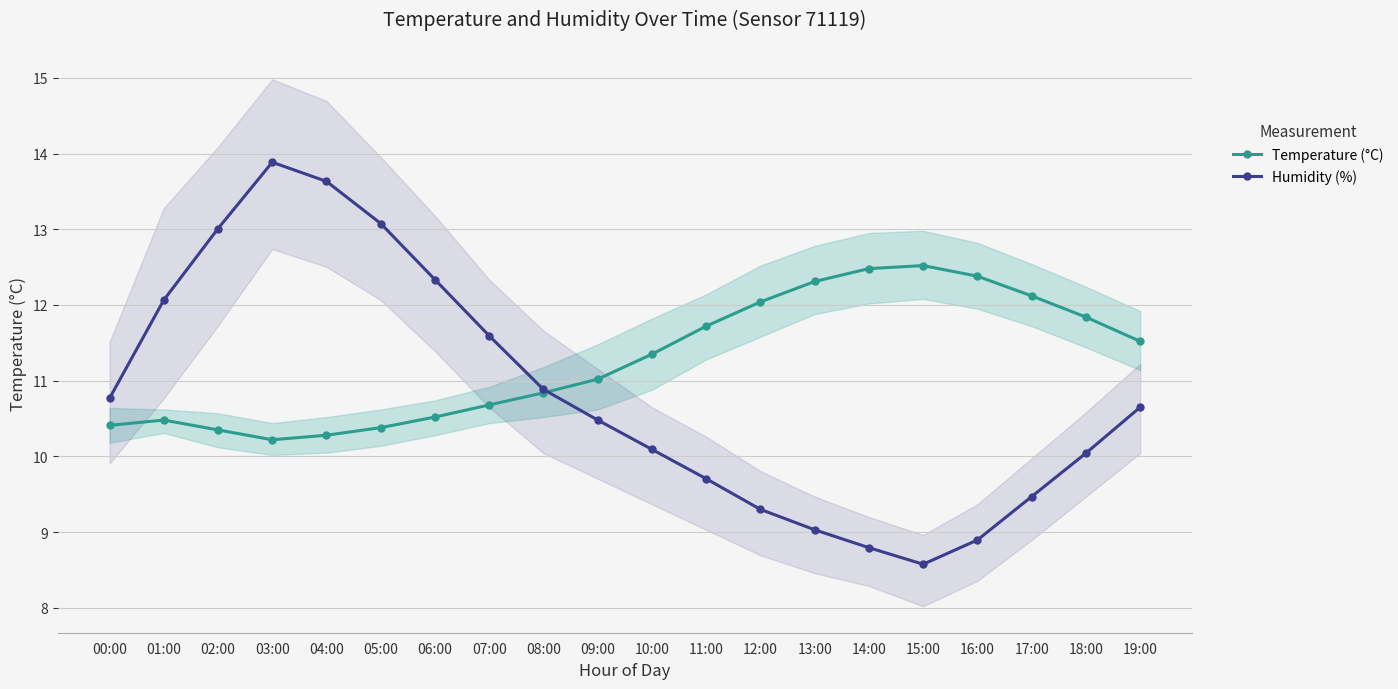

Is it true that Temperature (°C) equals 12.1 at 17:00?

True